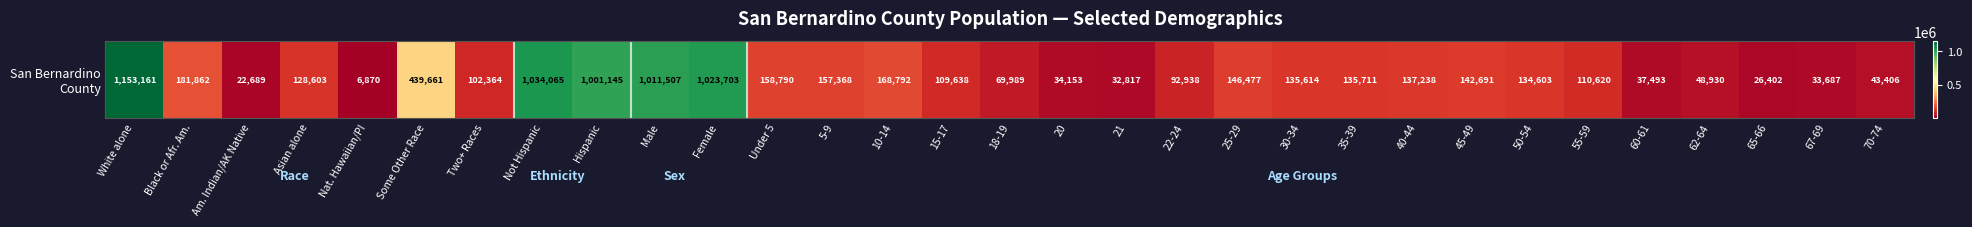

List the labels in order of value, largest first.

White alone, Not Hispanic, Female, Male, Hispanic, Some Other Race, Black or Afr. Am., 10-14, Under 5, 5-9, 25-29, 45-49, 40-44, 35-39, 30-34, 50-54, Asian alone, 55-59, 15-17, Two+ Races, 22-24, 18-19, 62-64, 70-74, 60-61, 20, 67-69, 21, 65-66, Am. Indian/AK Native, Nat. Hawaiian/PI